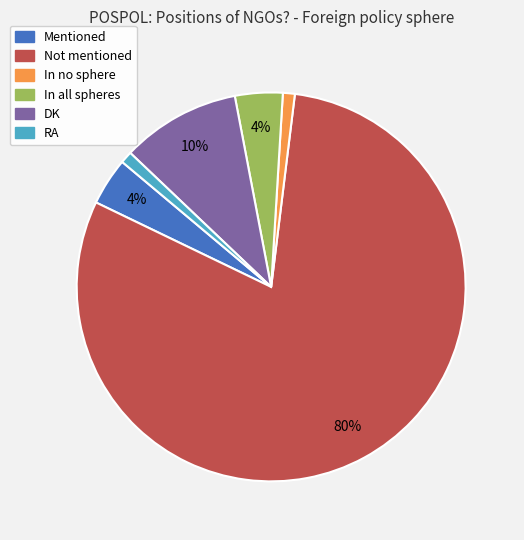

Which slice is the largest?

Not mentioned